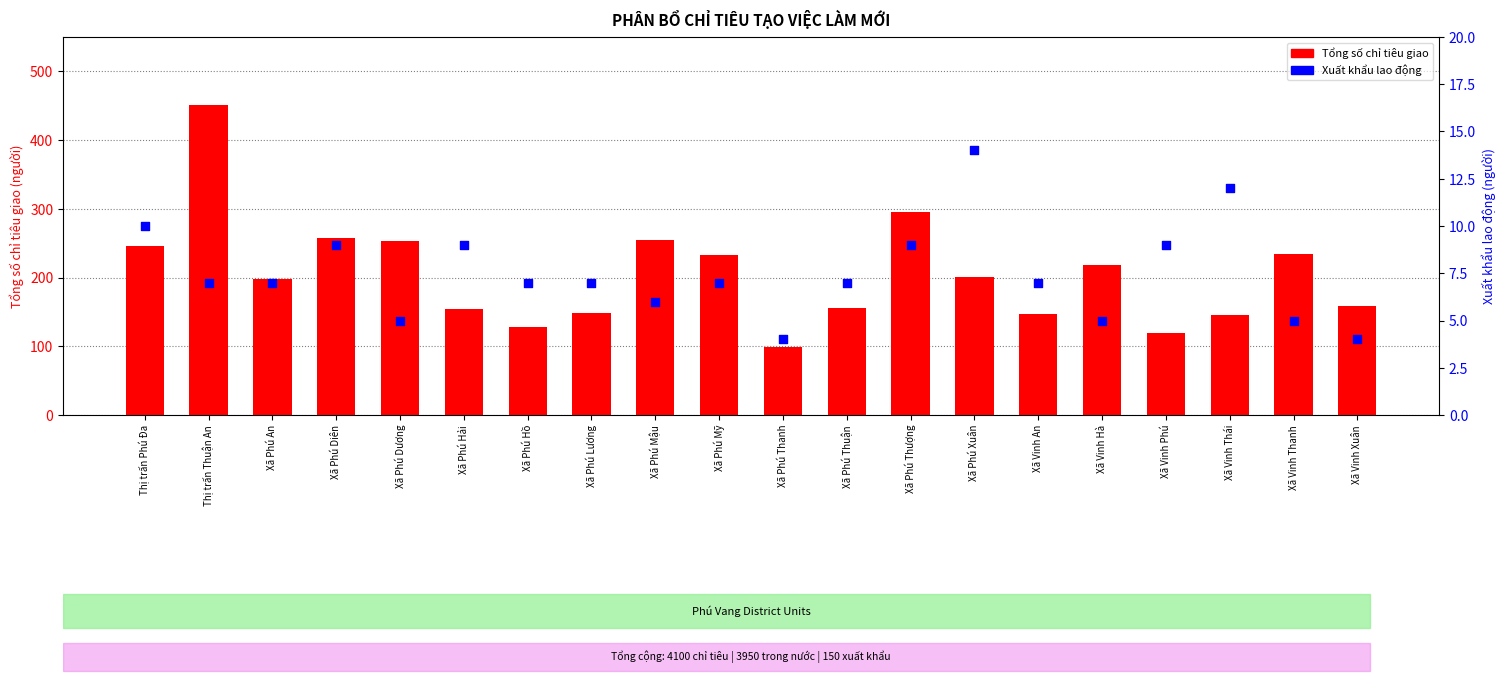

Which series reaches the maximum Y coordinate?

Tổng số chỉ tiêu giao